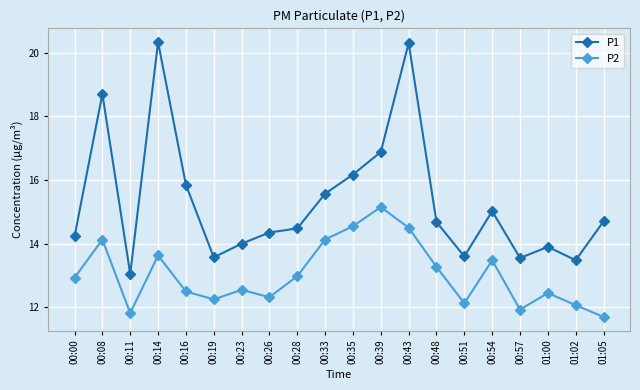

List the series in order of their peak value, highest first.

P1, P2